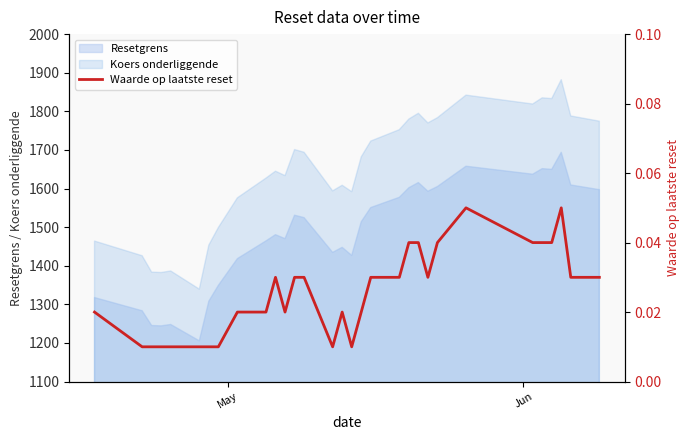

True or false: Resetgrens and Koers onderliggende cross at least once.

False